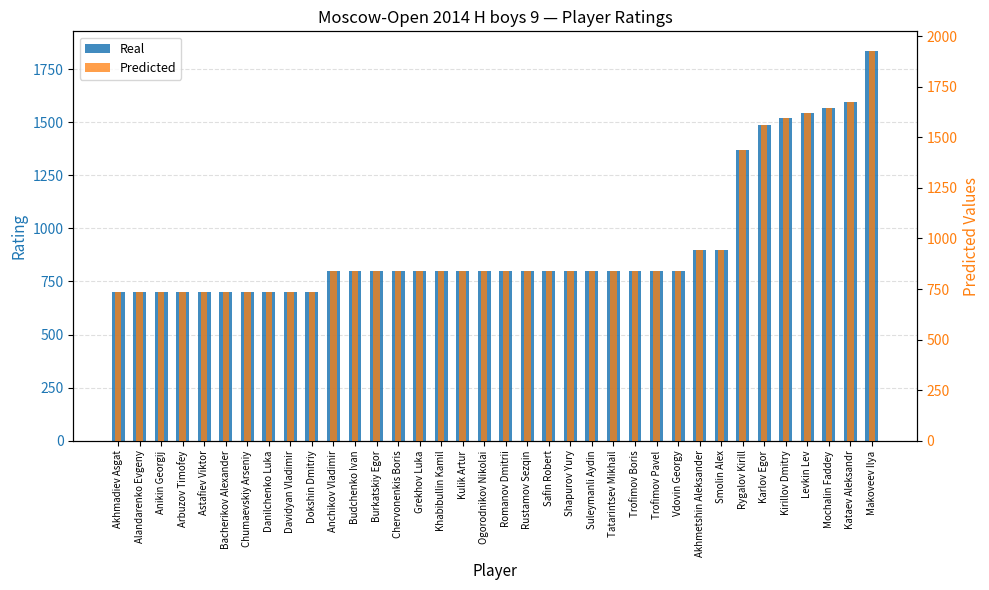

True or false: Predicted has a value of 1347.7 at Rustamov Sezqin.

False